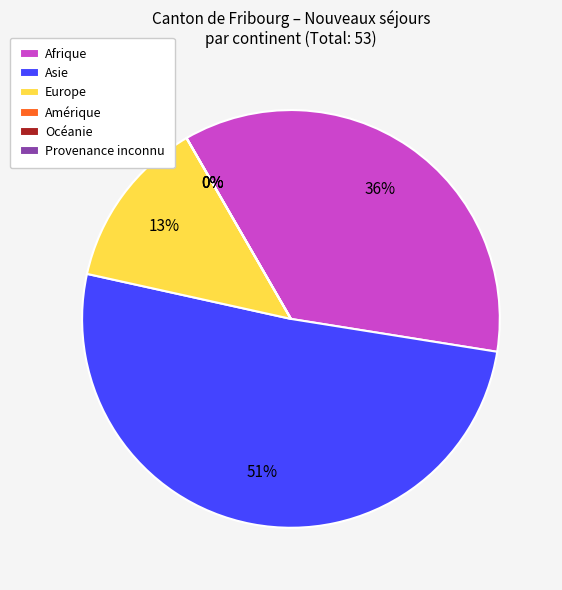

True or false: Amérique accounts for 1% of the total.

False